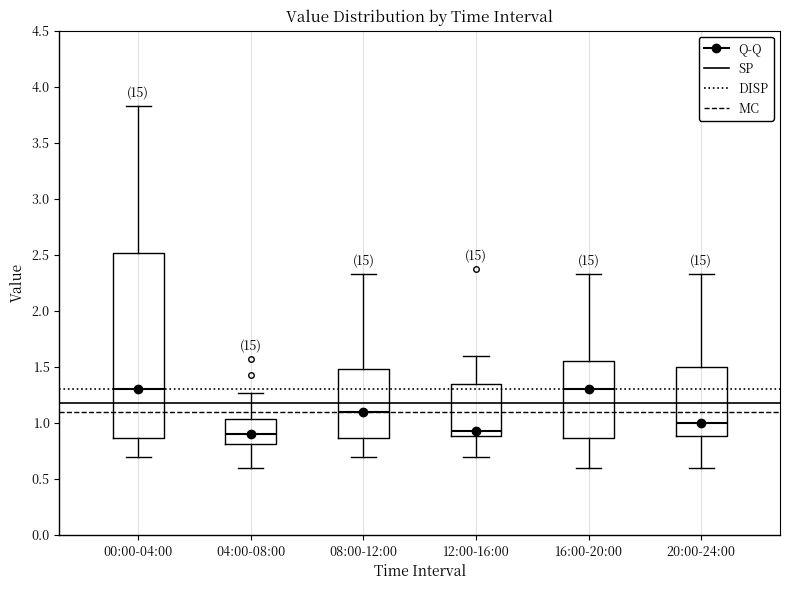

Reading left to right, read every box against the y-axis: the position of its median line, the range the box covers, and the ends of its whiskers. The values are not printed on the chart, so give them approximately, as read against the axis.

00:00-04:00: median 1.30, box 0.85 to 2.50, whiskers 0.70 to 3.85
04:00-08:00: median 0.90, box 0.80 to 1.05, whiskers 0.60 to 1.25
08:00-12:00: median 1.10, box 0.85 to 1.50, whiskers 0.70 to 2.35
12:00-16:00: median 0.95, box 0.90 to 1.35, whiskers 0.70 to 1.60
16:00-20:00: median 1.30, box 0.85 to 1.55, whiskers 0.60 to 2.35
20:00-24:00: median 1.00, box 0.90 to 1.50, whiskers 0.60 to 2.35